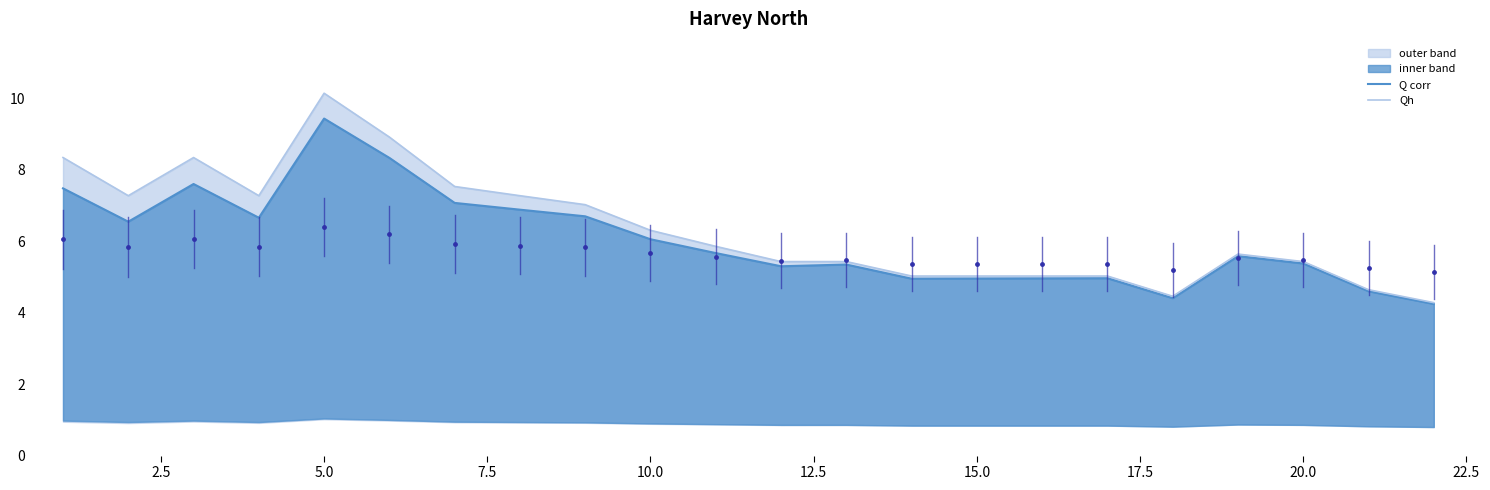

Is the value of Q corr at 18 greater than the value of Qh at 15.0?

No